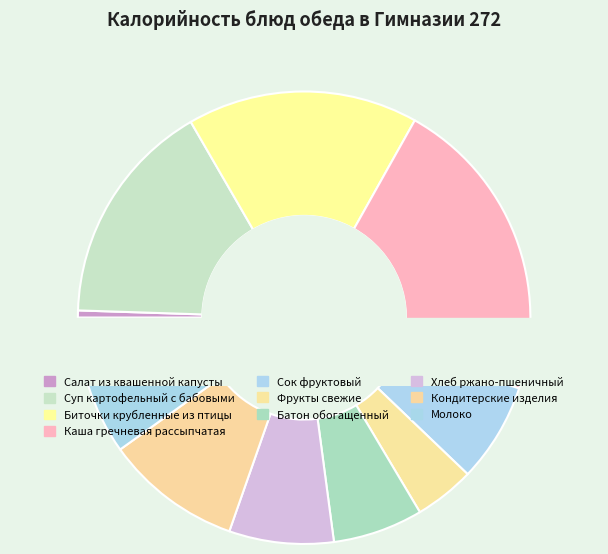

Count the number of slices in the pie.

10